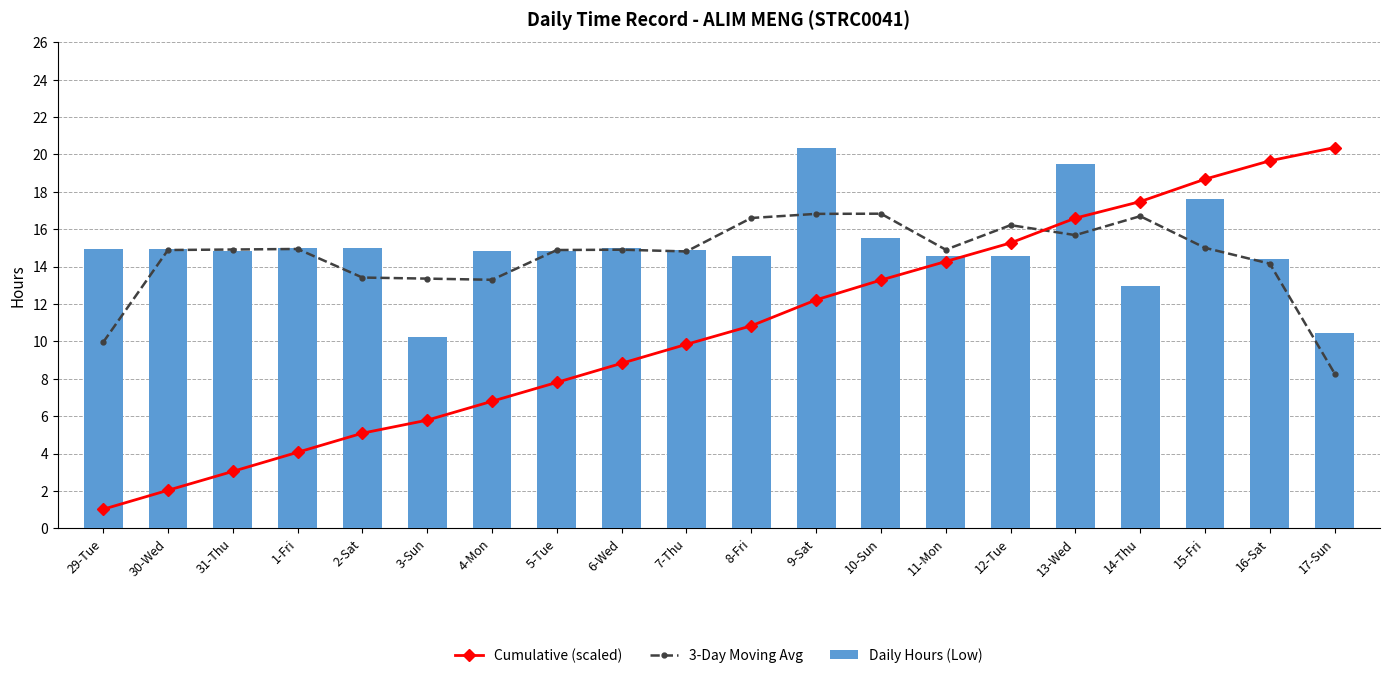

What is the greatest value displayed?

20.4